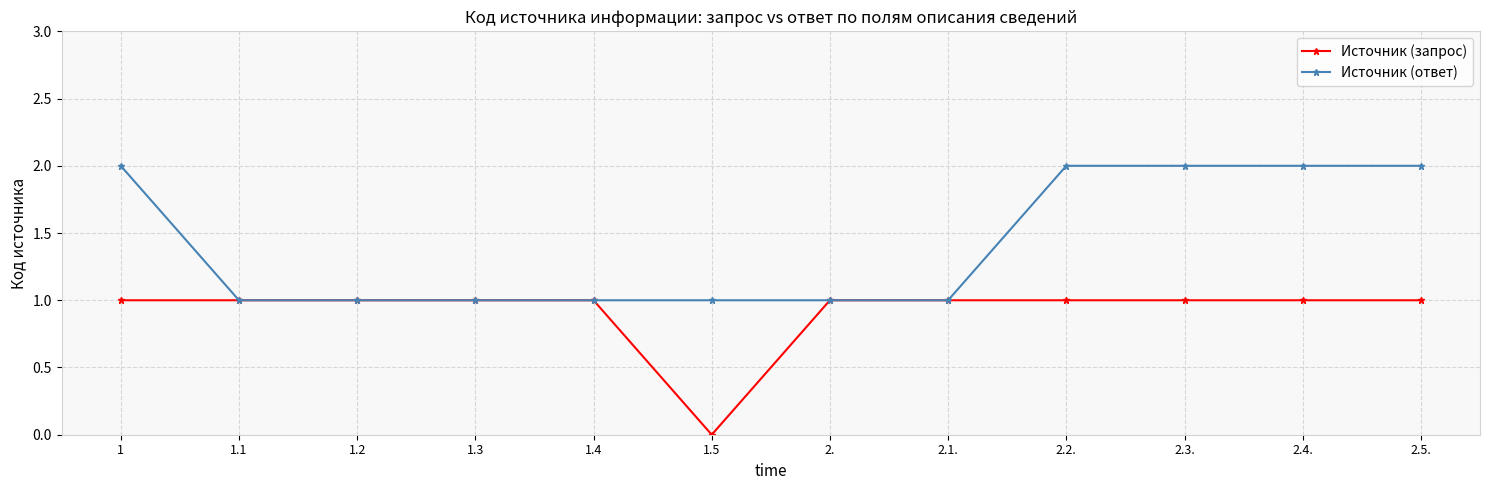

Reading right to left, list all the values displayed in this chart.

Источник (запрос): 2.5.=1	2.4.=1	2.3.=1	2.2.=1	2.1.=1	2.=1	1.5=0	1.4=1	1.3=1	1.2=1	1.1=1	1=1
Источник (ответ): 2.5.=2	2.4.=2	2.3.=2	2.2.=2	2.1.=1	2.=1	1.5=1	1.4=1	1.3=1	1.2=1	1.1=1	1=2